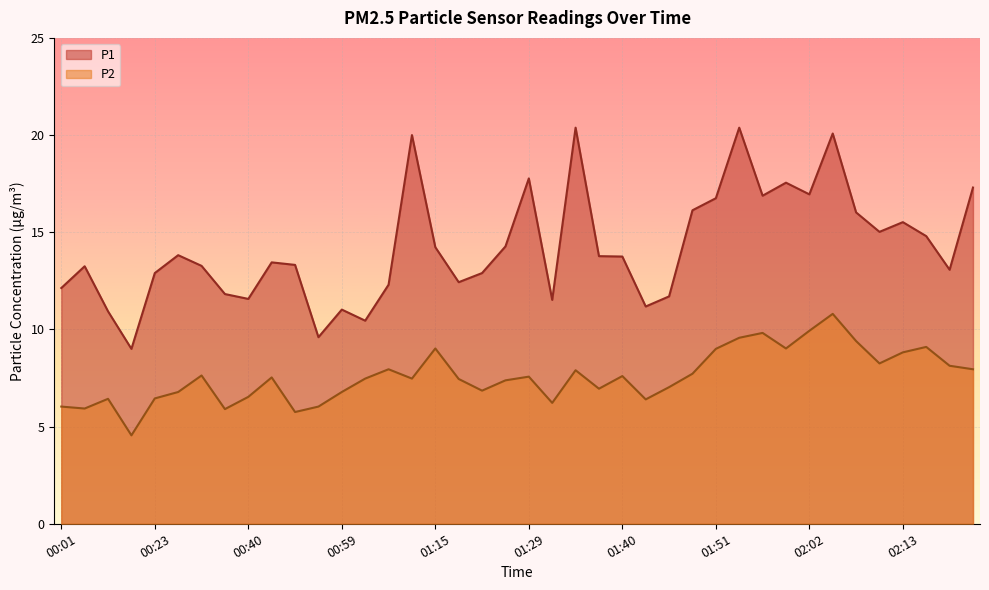

What is the sum of the P1 values at 01:26 and 01:49?

30.4